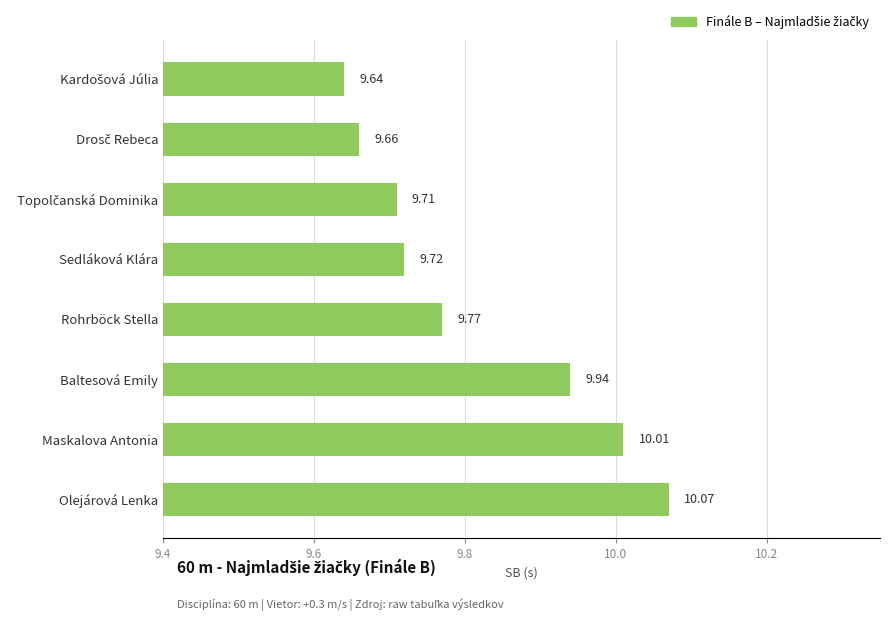

Approximately how many times larger is the value at Maskalova Antonia compared to Rohrböck Stella?

1.0